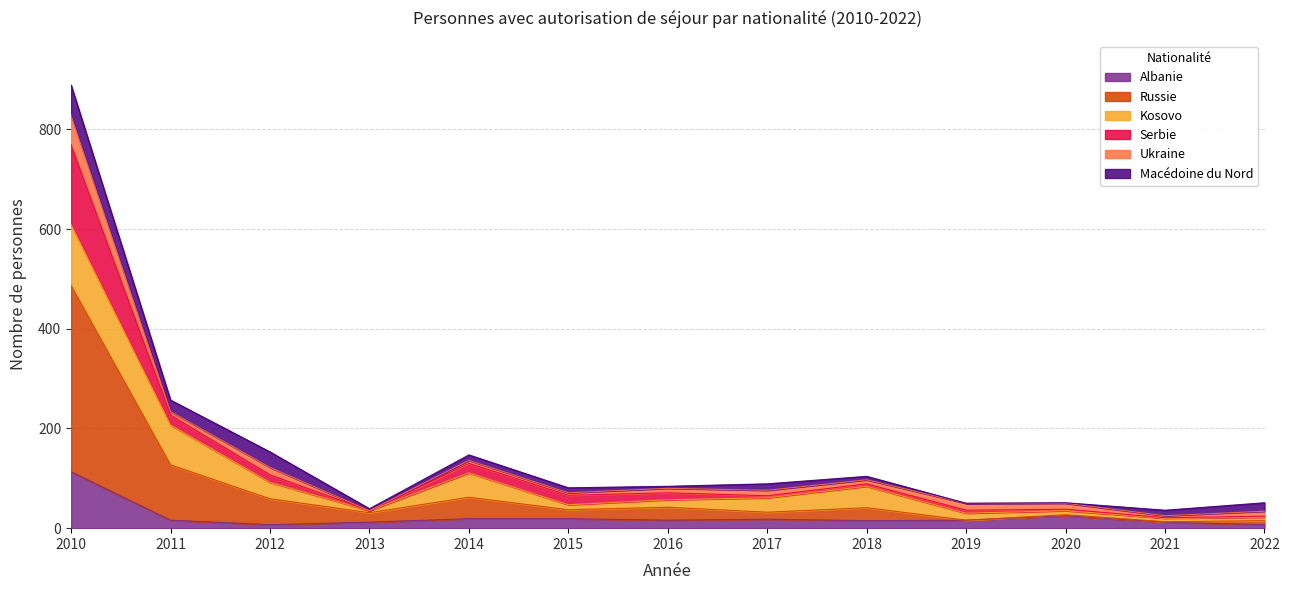

At which category is the sum across all series the highest?

2010